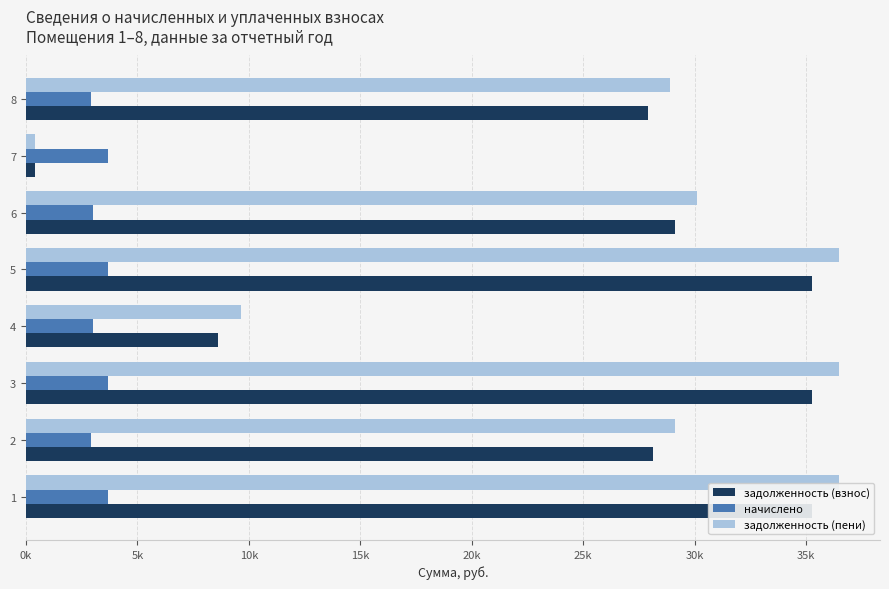

Is the value of начислено at 4 greater than the value of задолженность (взнос) at 8?

No